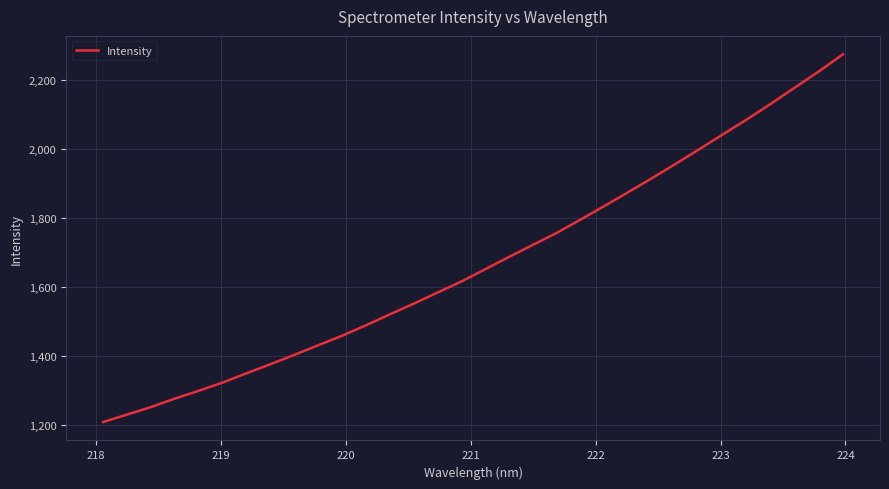

What is the difference between the maximum and minimum values?

1065.7